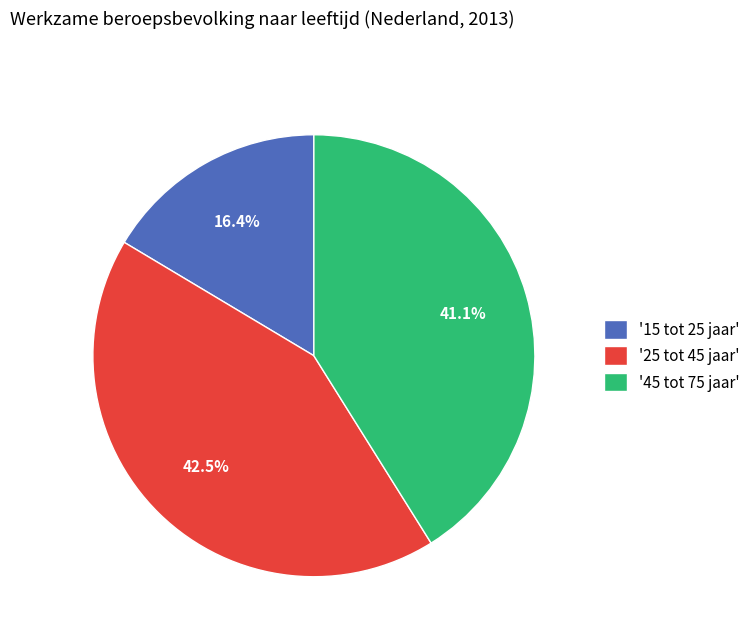

Approximately how many times larger is the value at '15 tot 25 jaar' compared to '25 tot 45 jaar'?

0.4